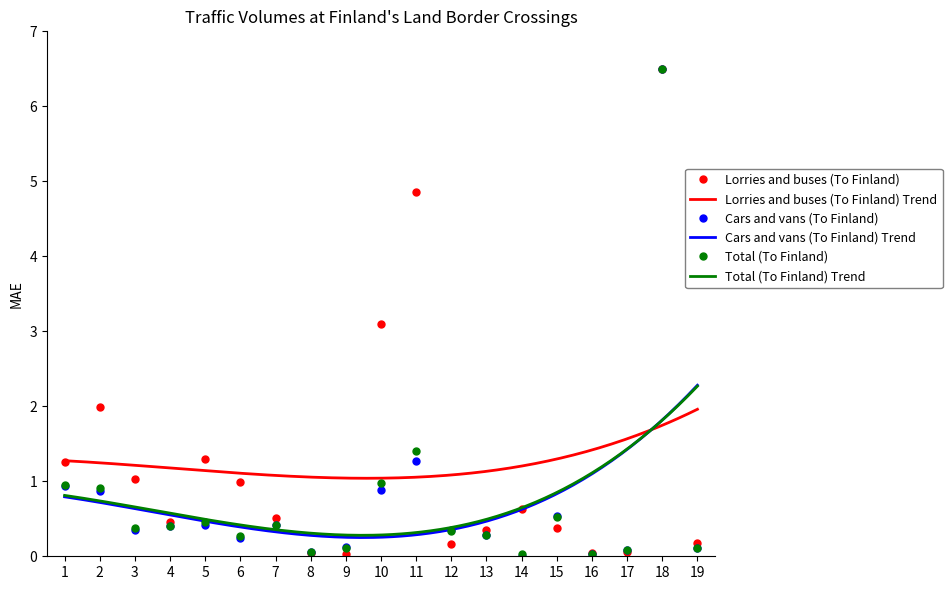

Is it true that Total (To Finland) equals 0.3 at 6?

True